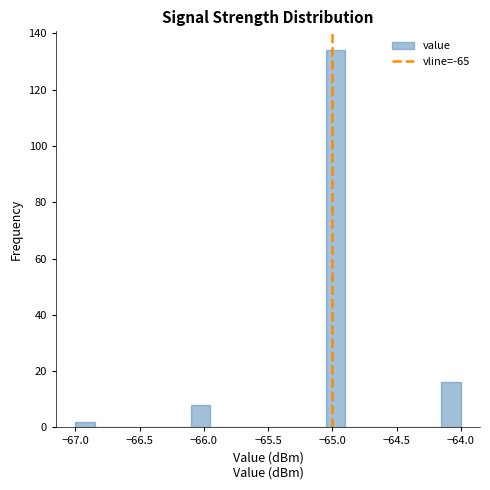

Around what value on the x-axis is the tallest bar? Give the approximate position of its centre, as read against the axis.

-64.95